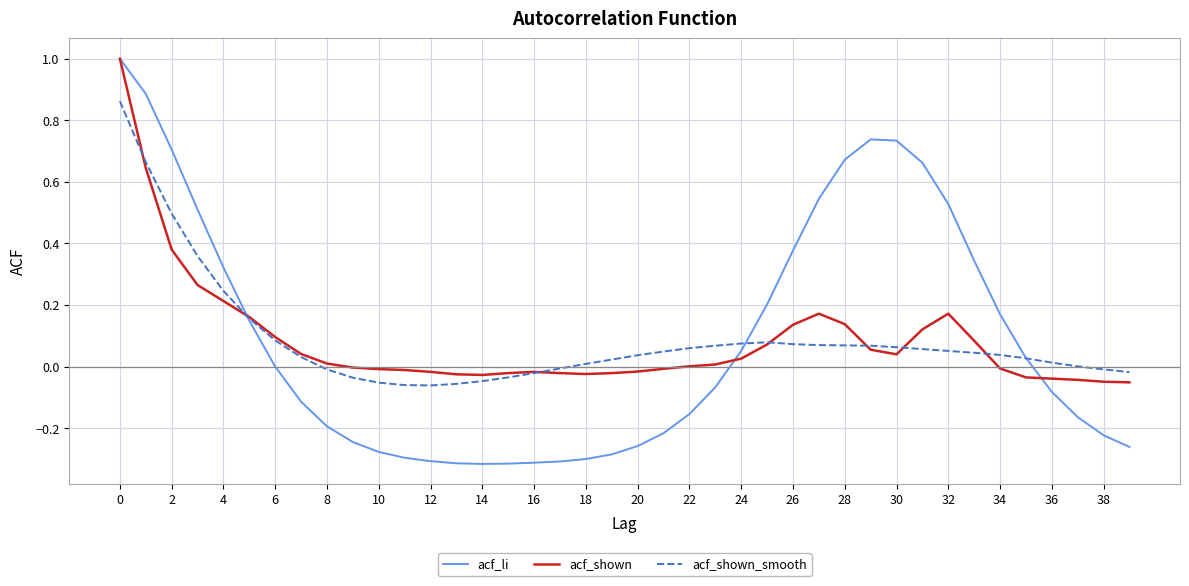

What is the greatest value displayed?

1.0